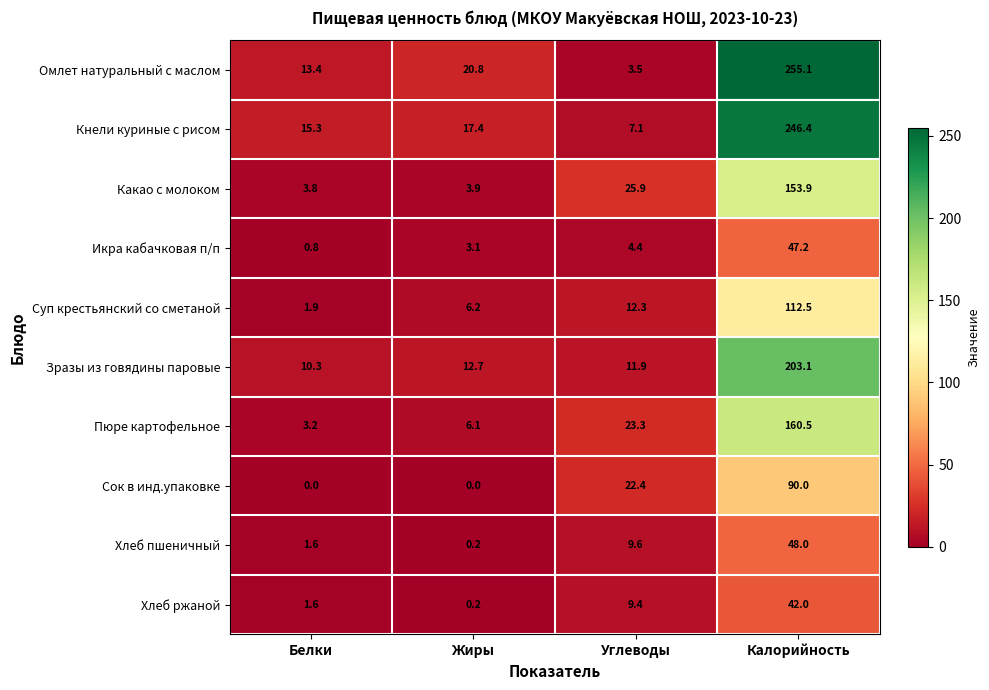

At which category is the sum across all series the highest?

Калорийность